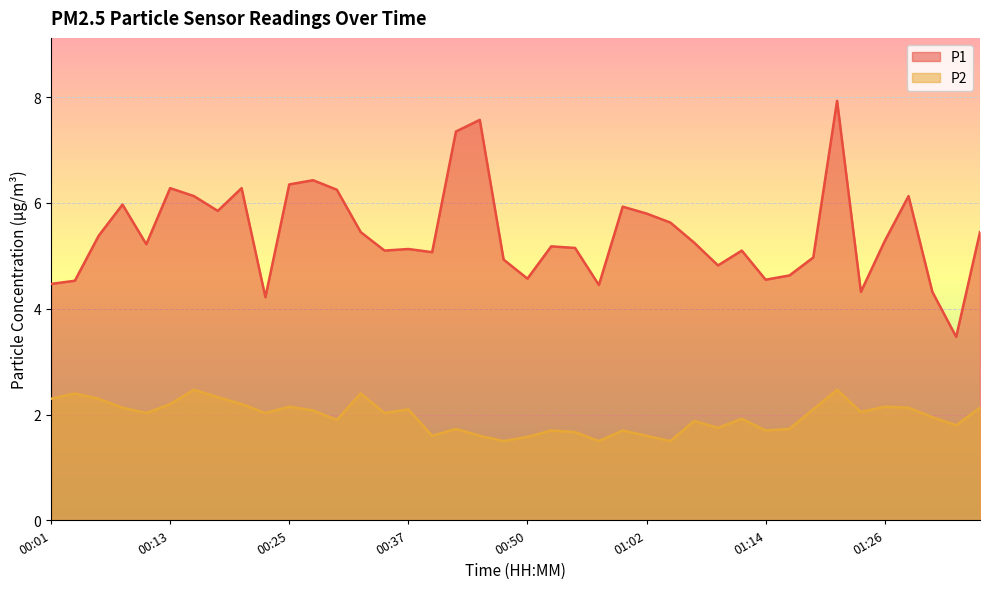

True or false: P1 has more than 1 interior local peaks.

True